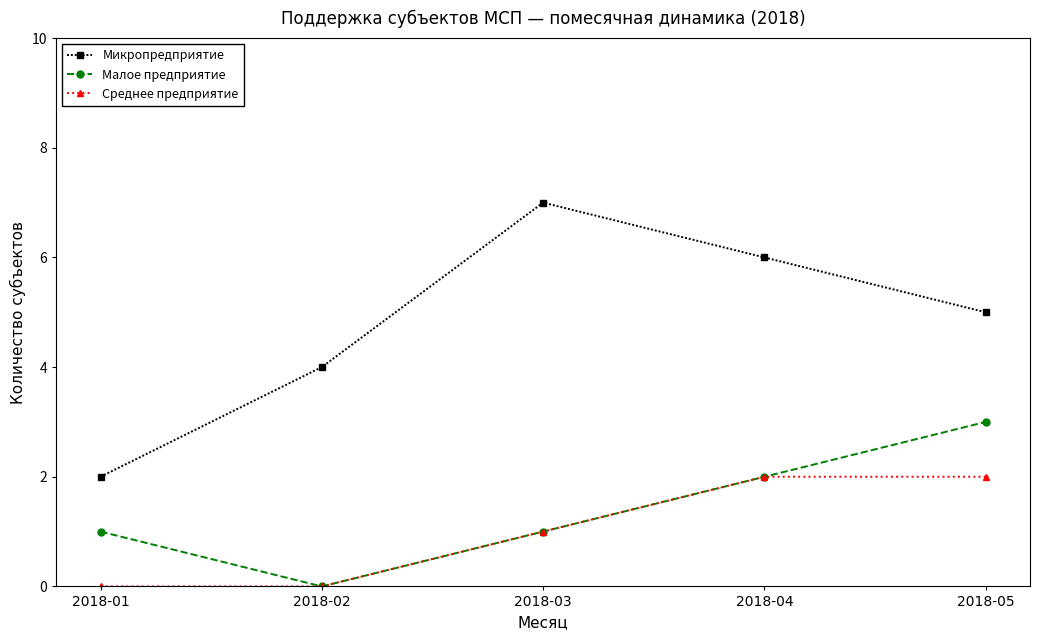

What is the average value of the Среднее предприятие series?

1